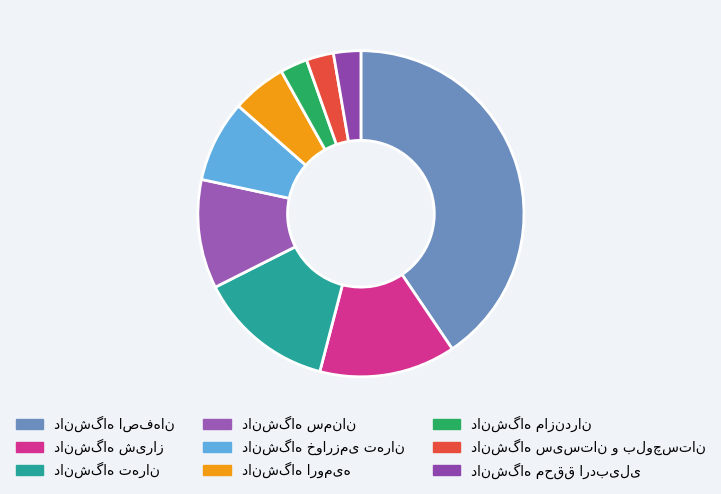

To the nearest percent, what percentage of the pie is دانشگاه شیراز?

14%